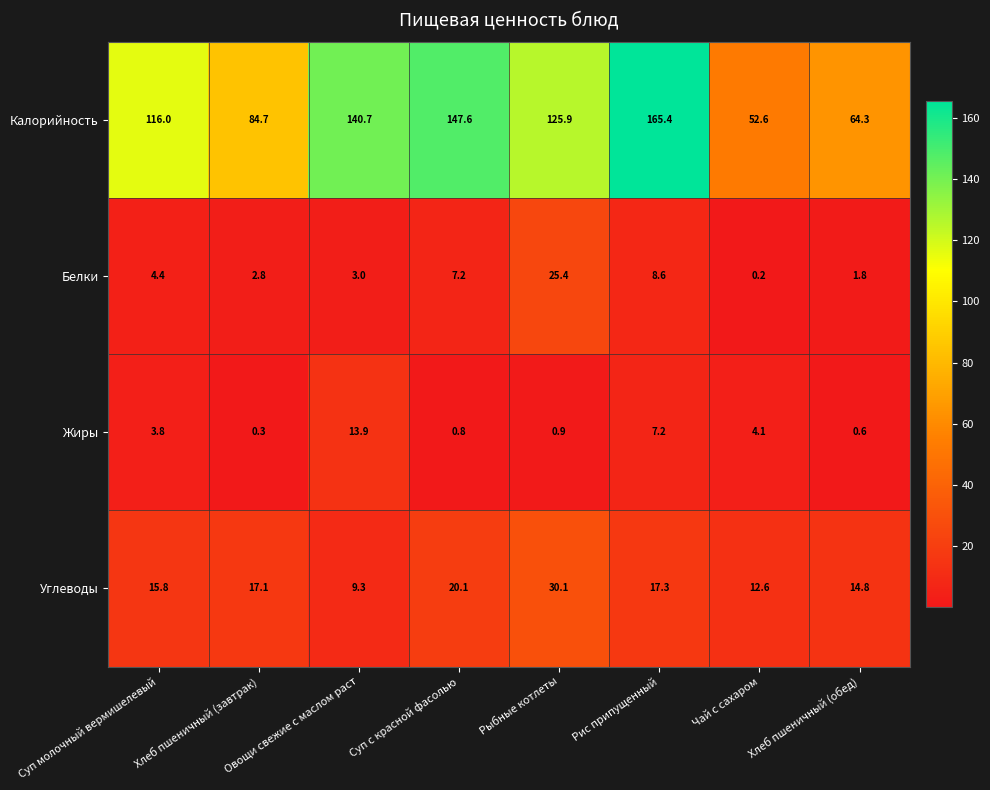

Where is Калорийность nearest to the value 109?

Суп молочный вермишелевый